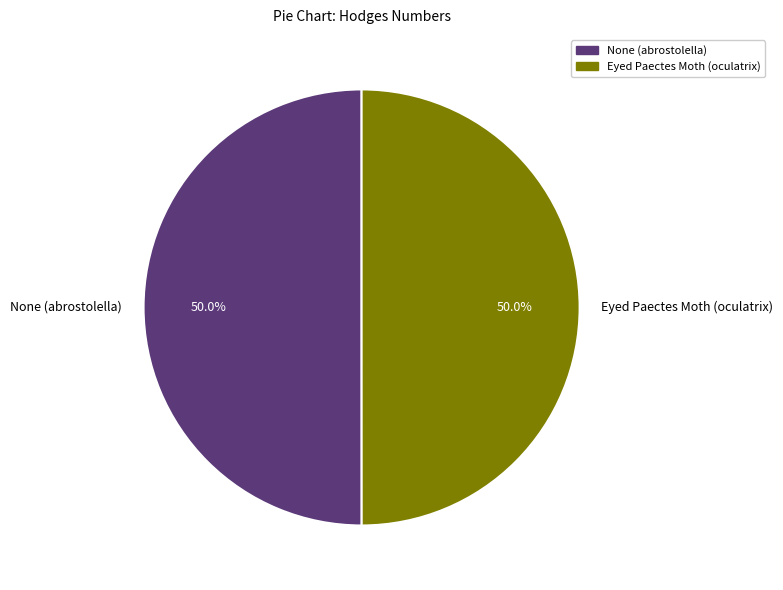

The Eyed Paectes Moth (oculatrix) slice represents 50% of the pie. True or false?

True